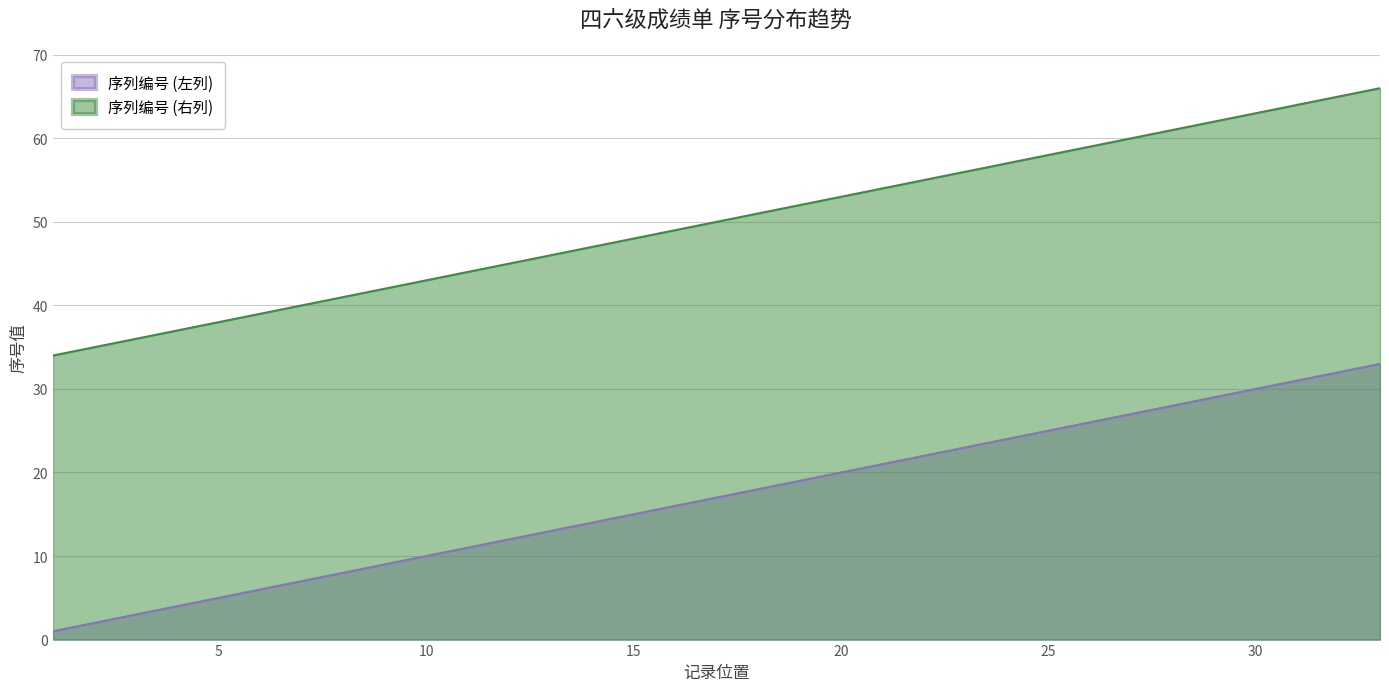

At how many categories does at least one series exceed 22?

33